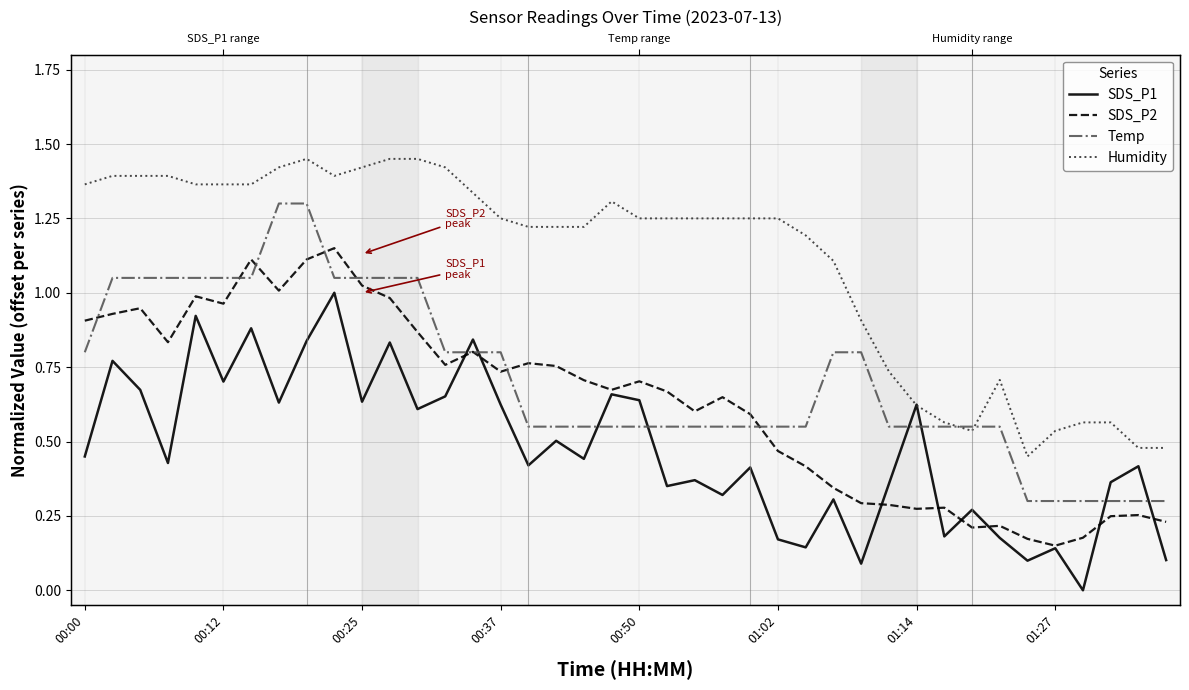

Does the chart display data point markers on the line(s)?

No